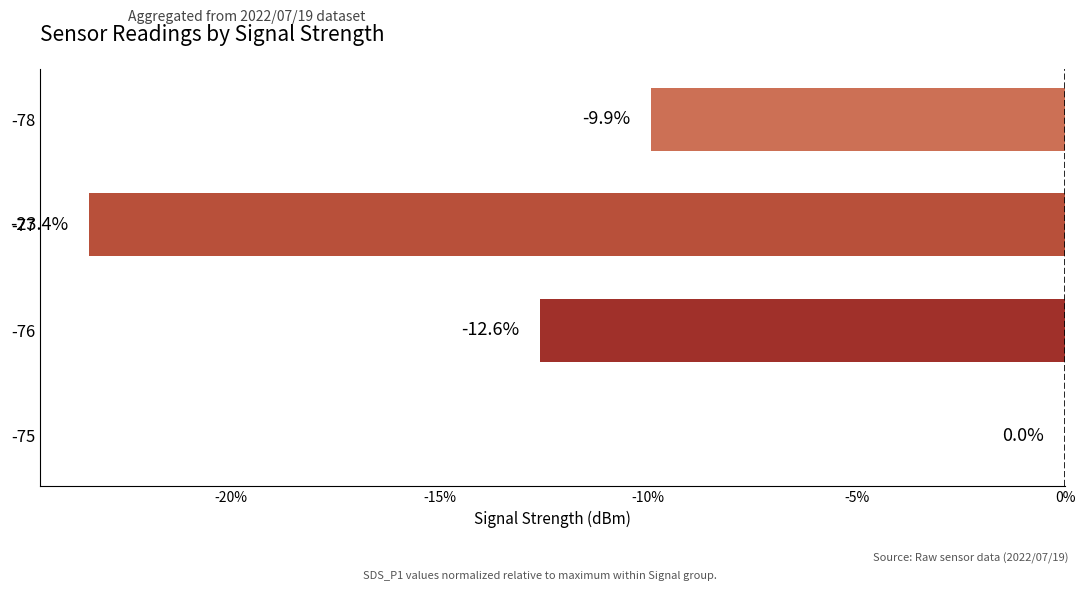

What value does the data have at -77?

-23.4